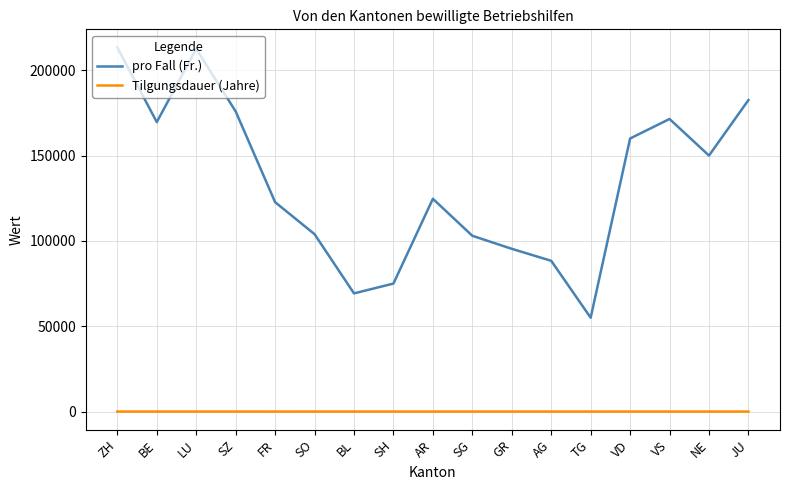

Rank the series by their maximum value, from lowest to highest.

Tilgungsdauer (Jahre), pro Fall (Fr.)